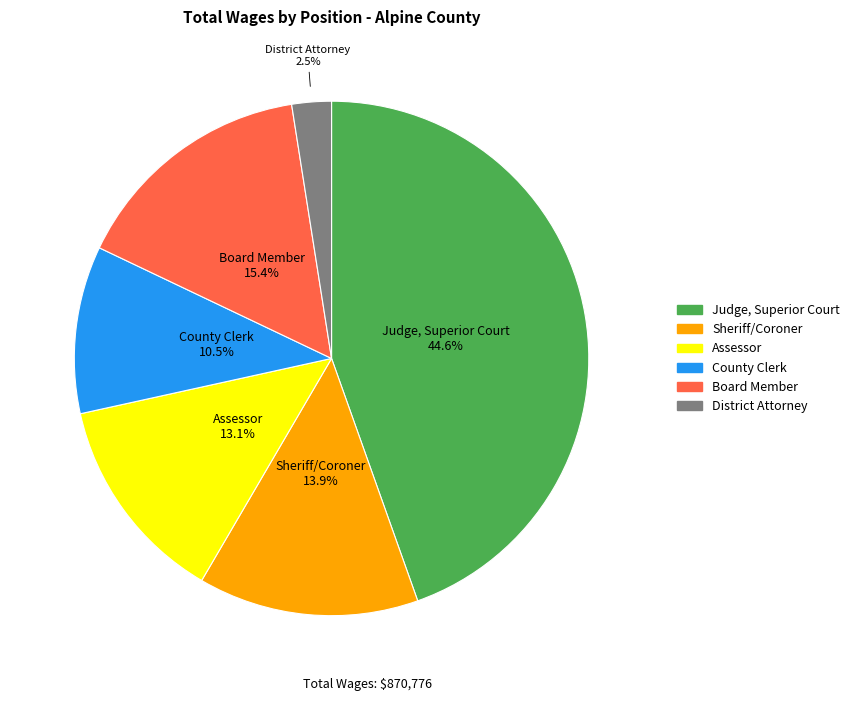

Does County Clerk account for over 50% of the chart?

No